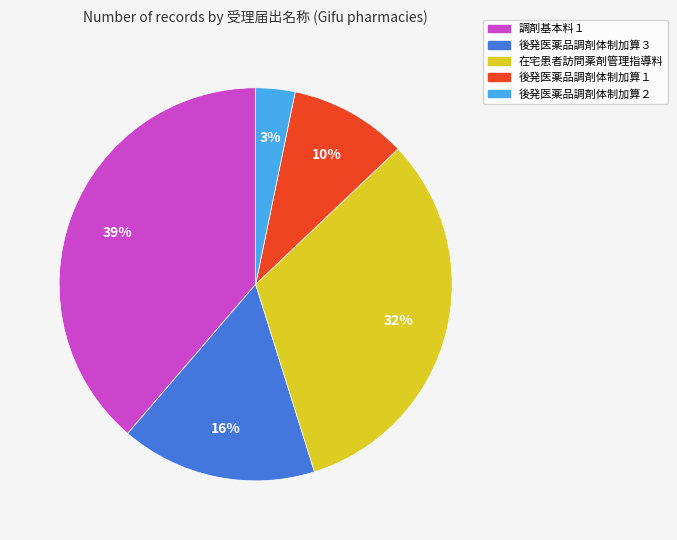

The 後発医薬品調剤体制加算２ slice represents 3% of the pie. True or false?

True